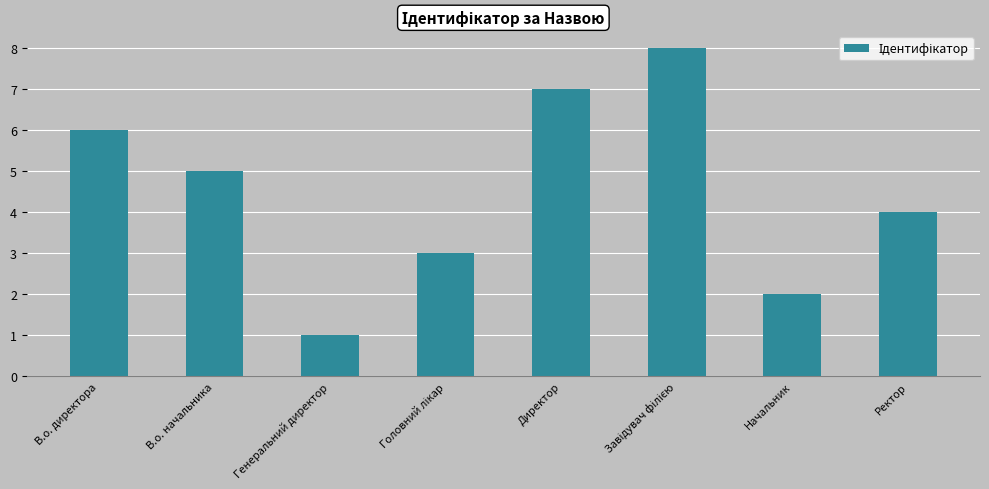

Reading right to left, list all the values displayed in this chart.

4	2	8	7	3	1	5	6